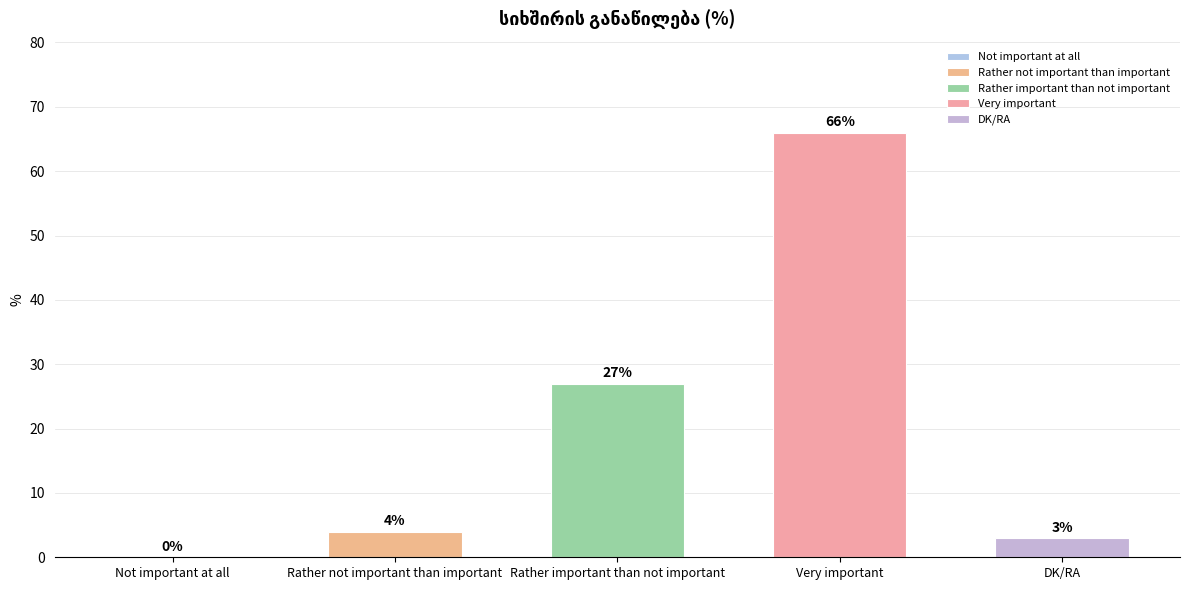

What is the change in value from Not important at all to Very important?

+66